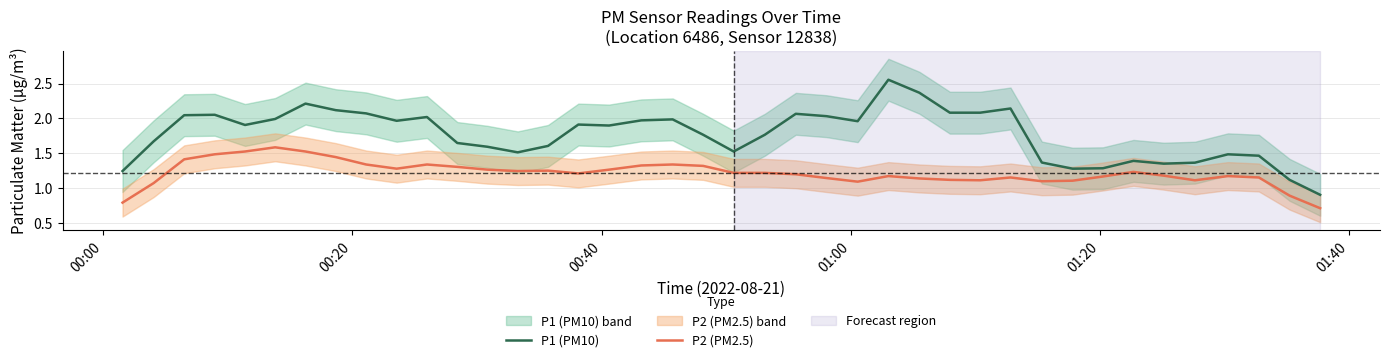

True or false: P1 (PM10) and P2 (PM2.5) intersect in this chart.

False